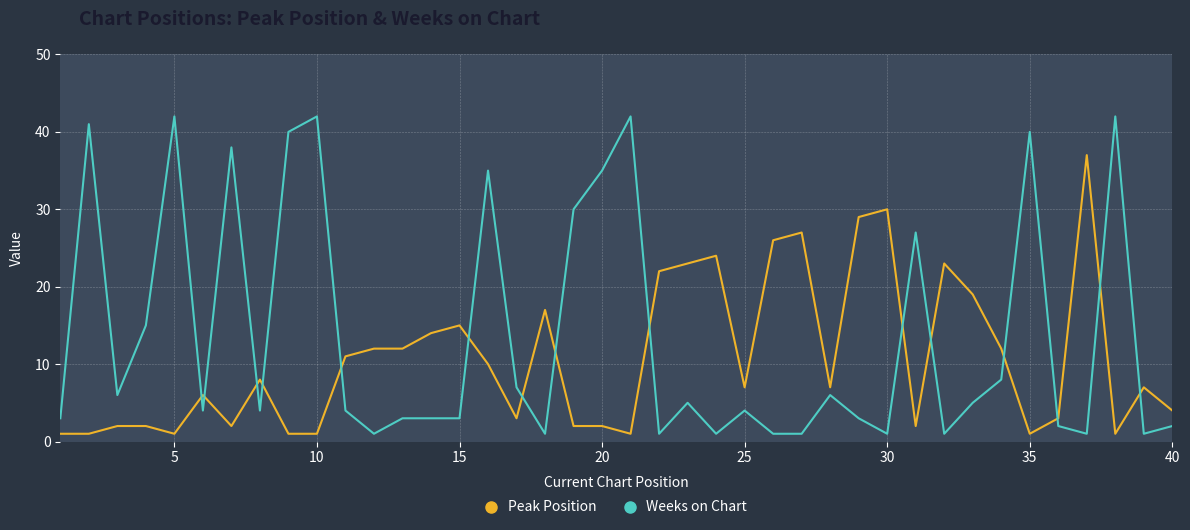

Which series has the largest total across all categories?

Weeks on Chart